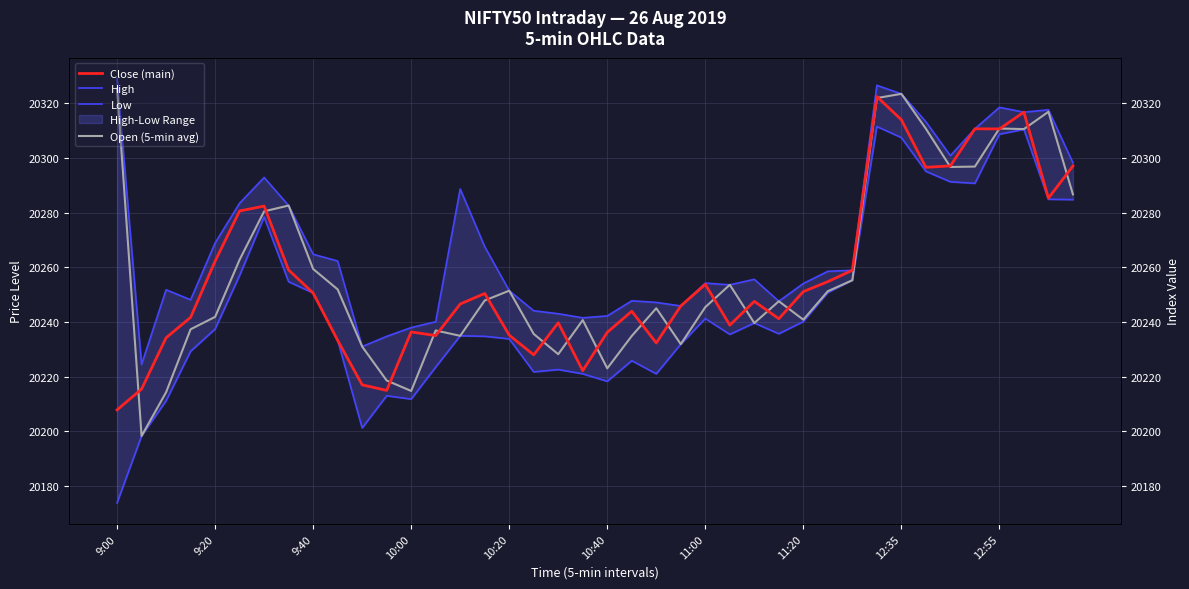

True or false: Open (5-min avg) and High cross at least once.

False